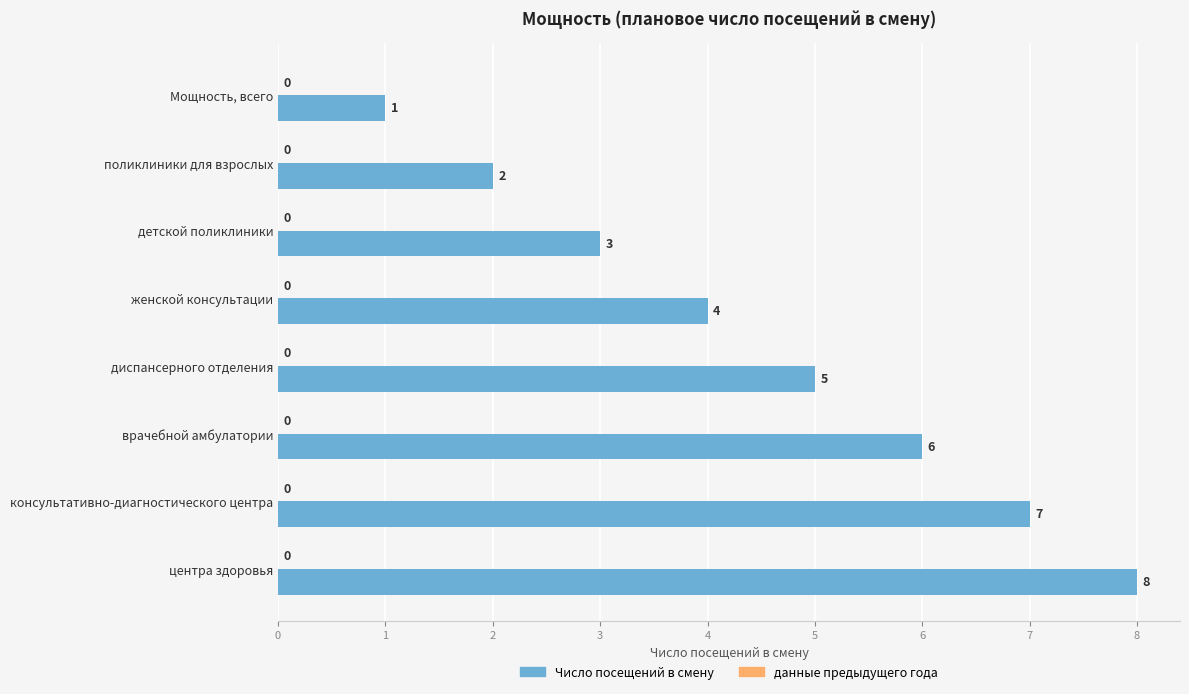

How many series are shown in this chart?

1